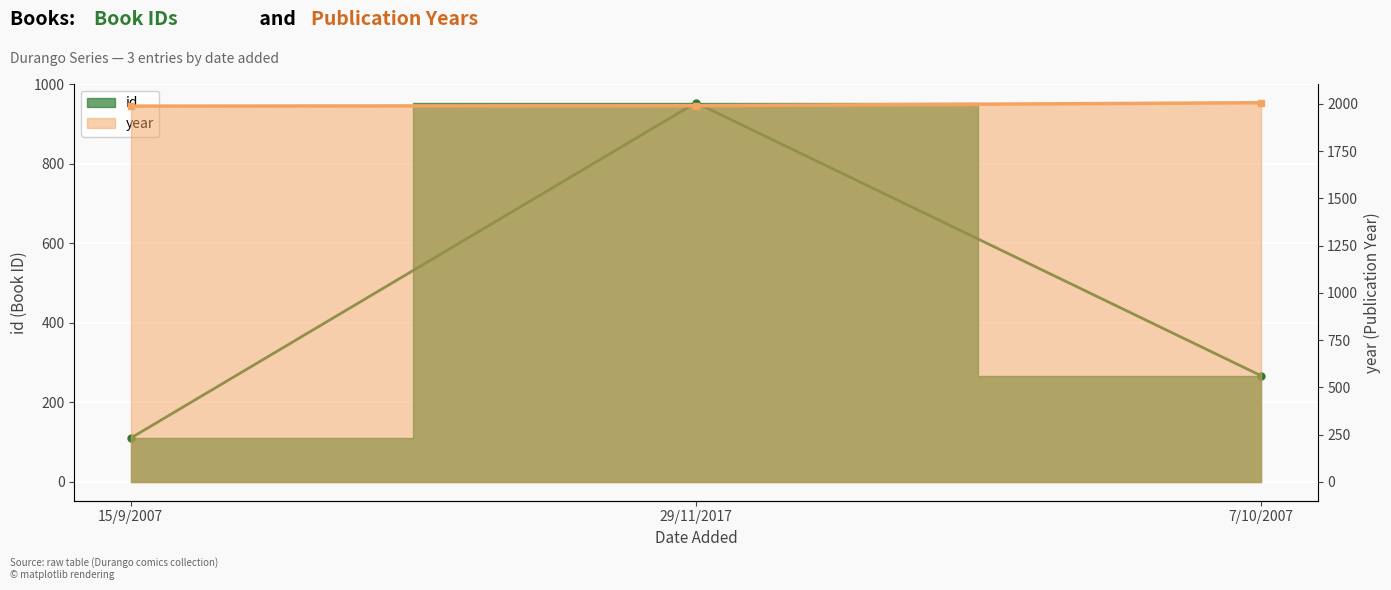

At which category does the chart reach its minimum across all series?

15/9/2007